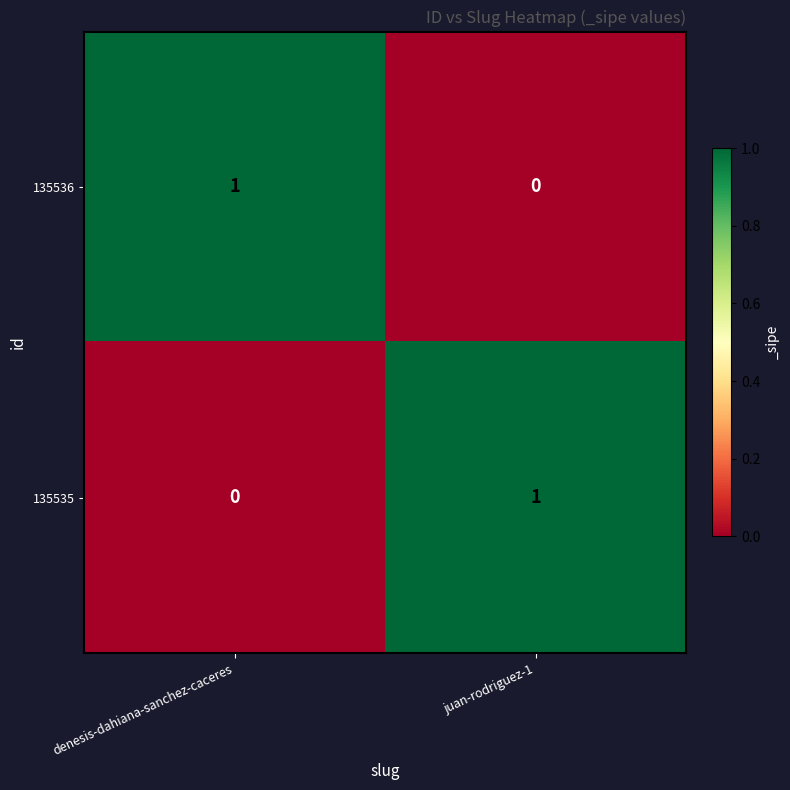

List the labels in order of 135535 value, smallest first.

denesis-dahiana-sanchez-caceres, juan-rodriguez-1